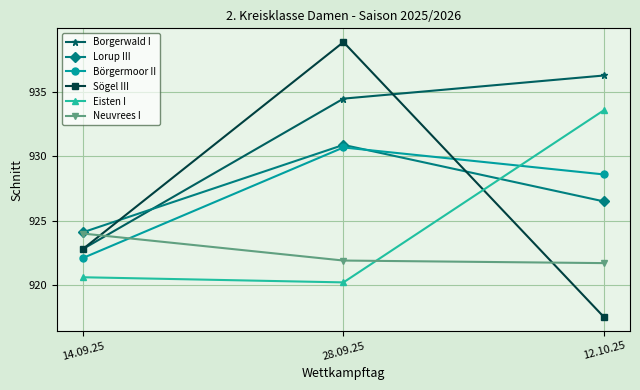

What is the sum of the Neuvrees I values at 12.10.25 and 28.09.25?

1843.6